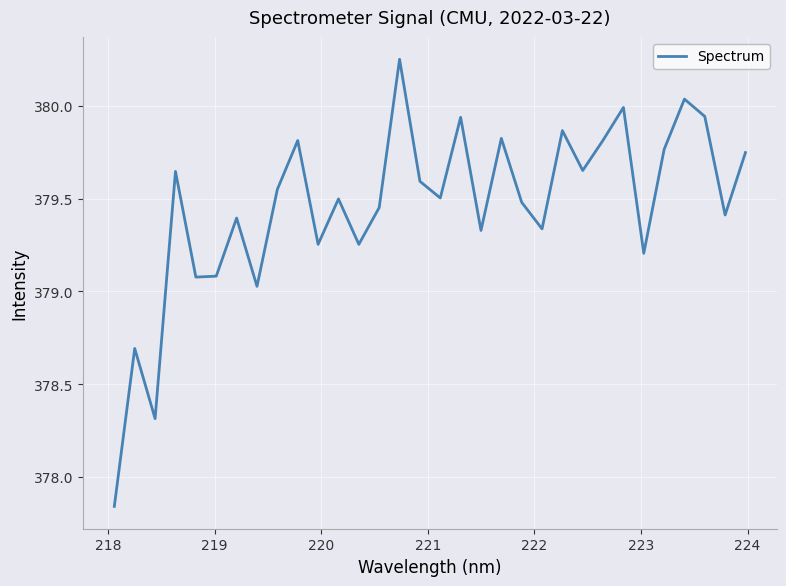

How many lines are shown in the chart?

1